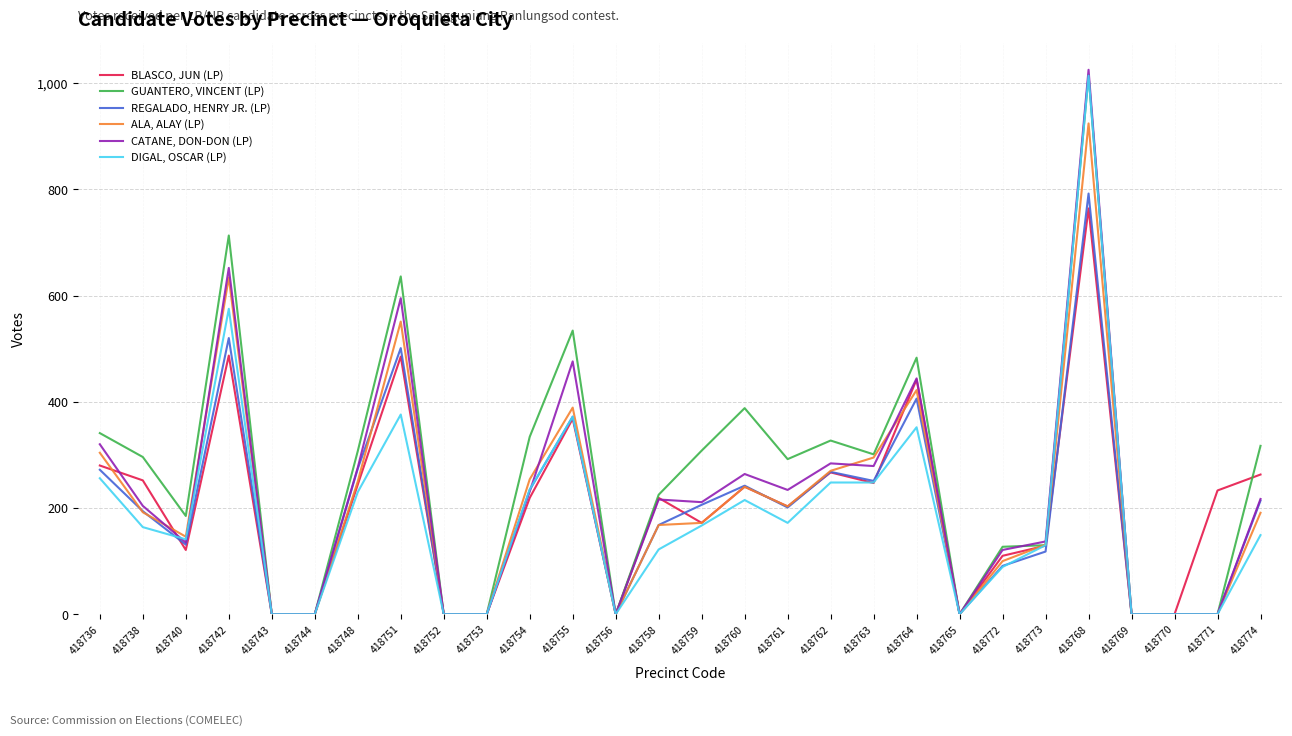

Which category has the highest value in the CATANE, DON-DON (LP) series?

418768